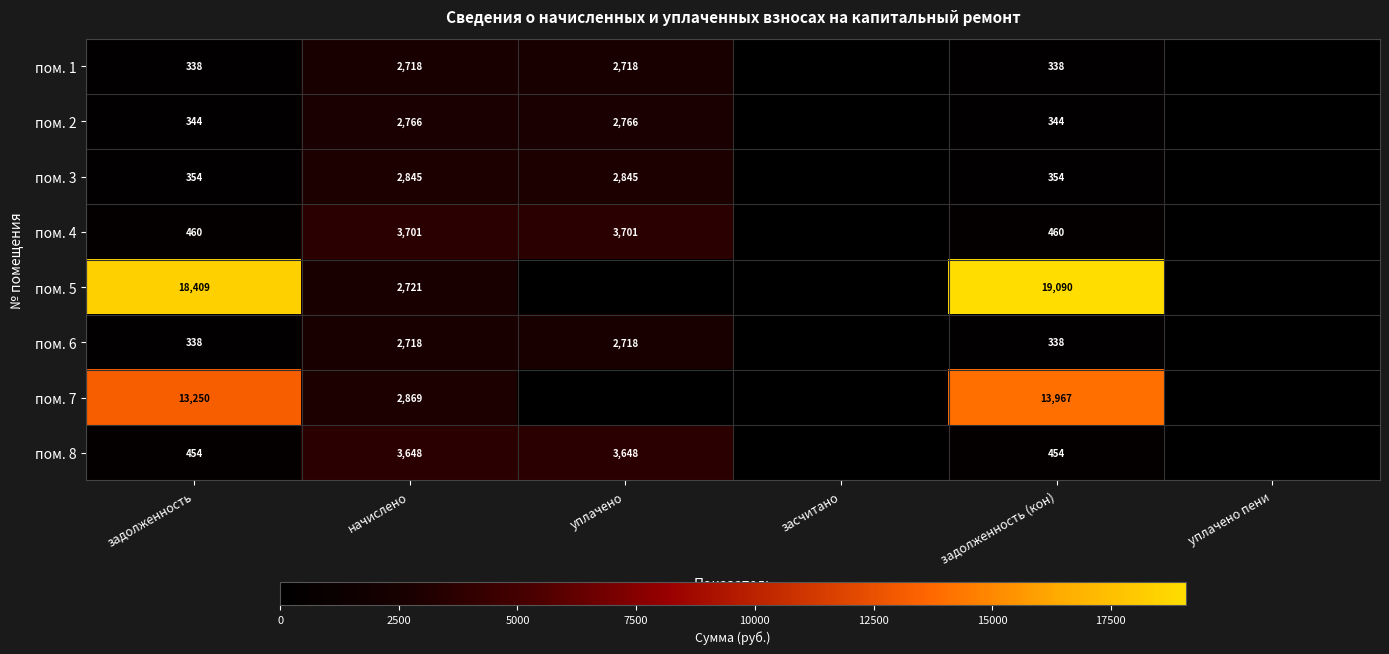

The value of пом. 1 at начислено is 4082. True or false?

False